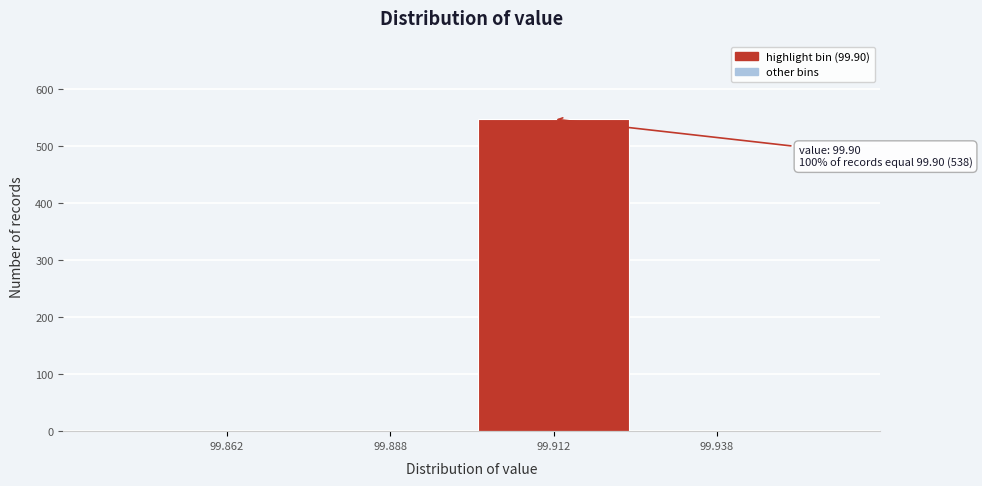

Which range on the x-axis has the tallest bar?

99.900 to 99.925